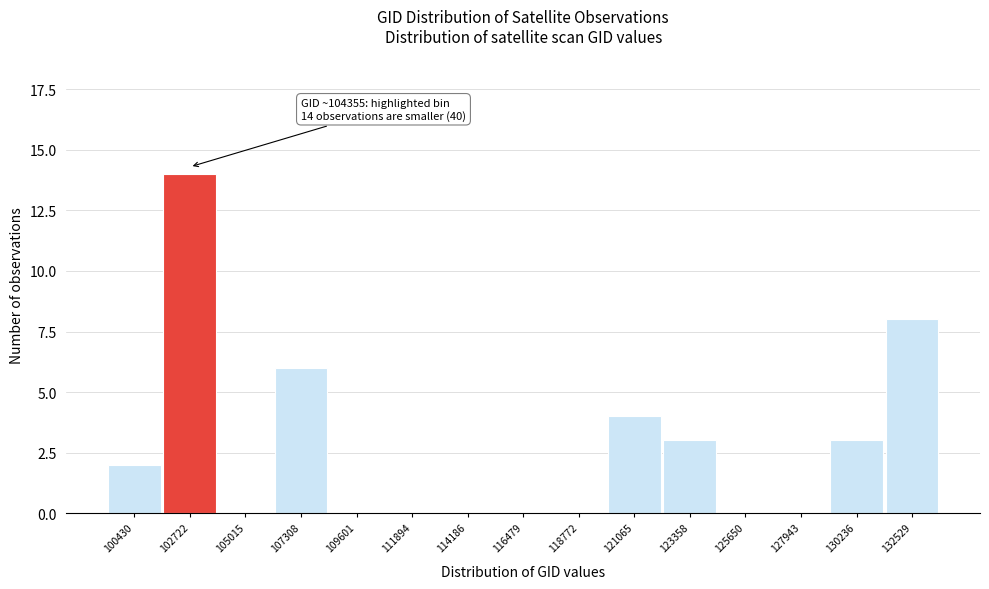

Reading left to right, what are all the values shown in this chart?

100430=2	102722=14	105015=0	107308=6	109601=0	111894=0	114186=0	116479=0	118772=0	121065=4	123358=3	125650=0	127943=0	130236=3	132529=8